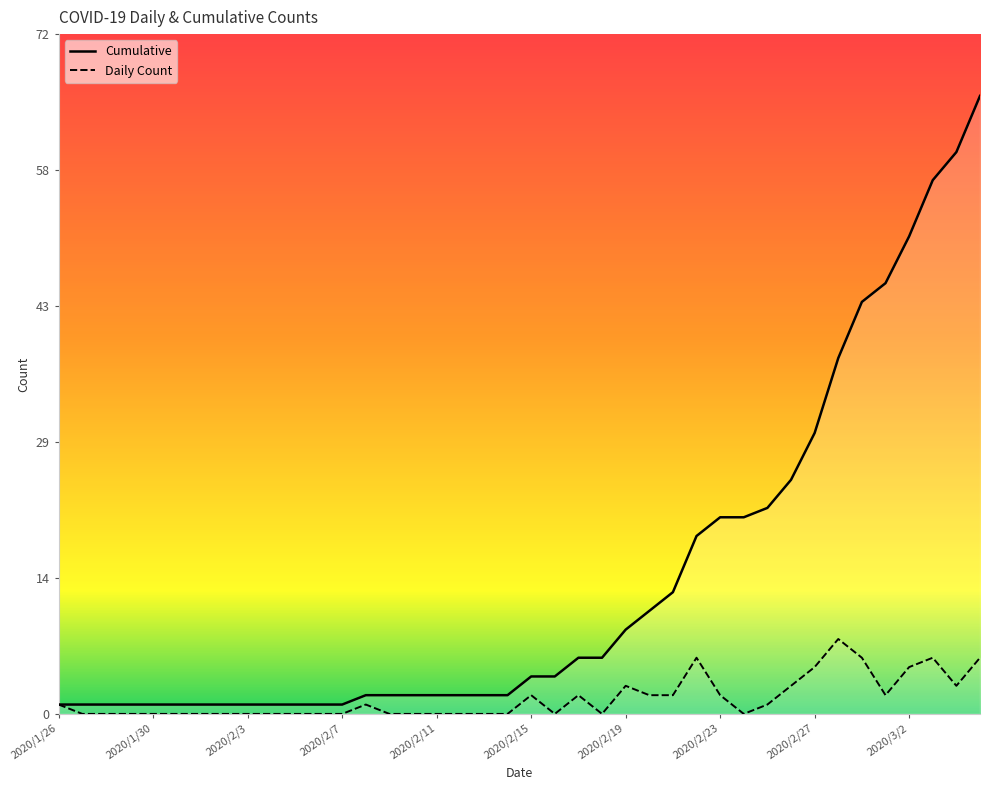

The value of Daily Count at 17 is 0. True or false?

True